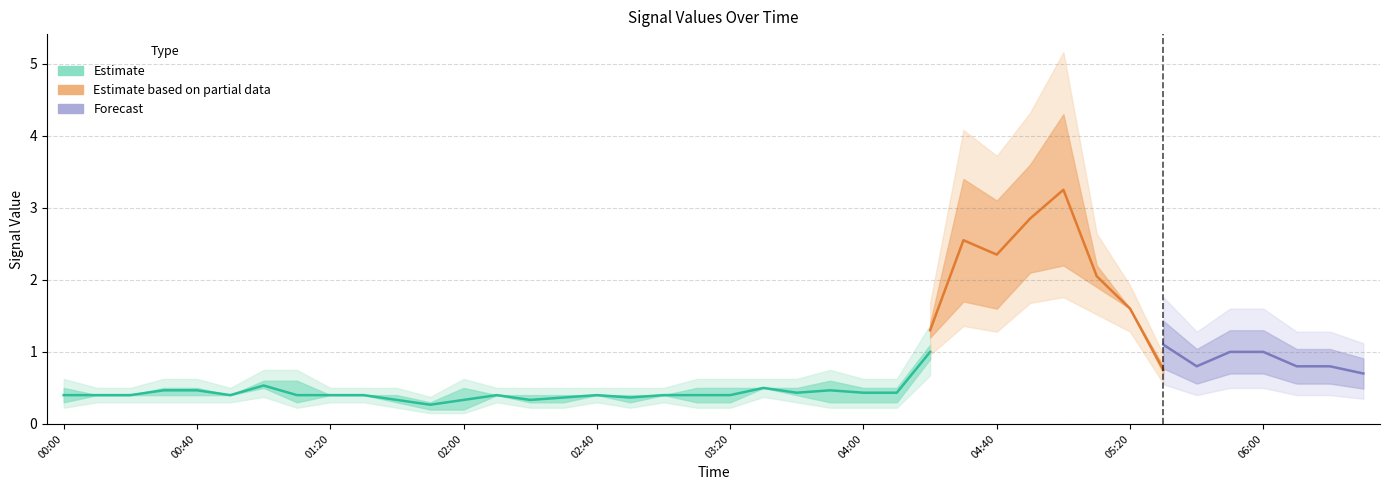

At which category is the sum across all series the highest?

2010/06/02 05:00